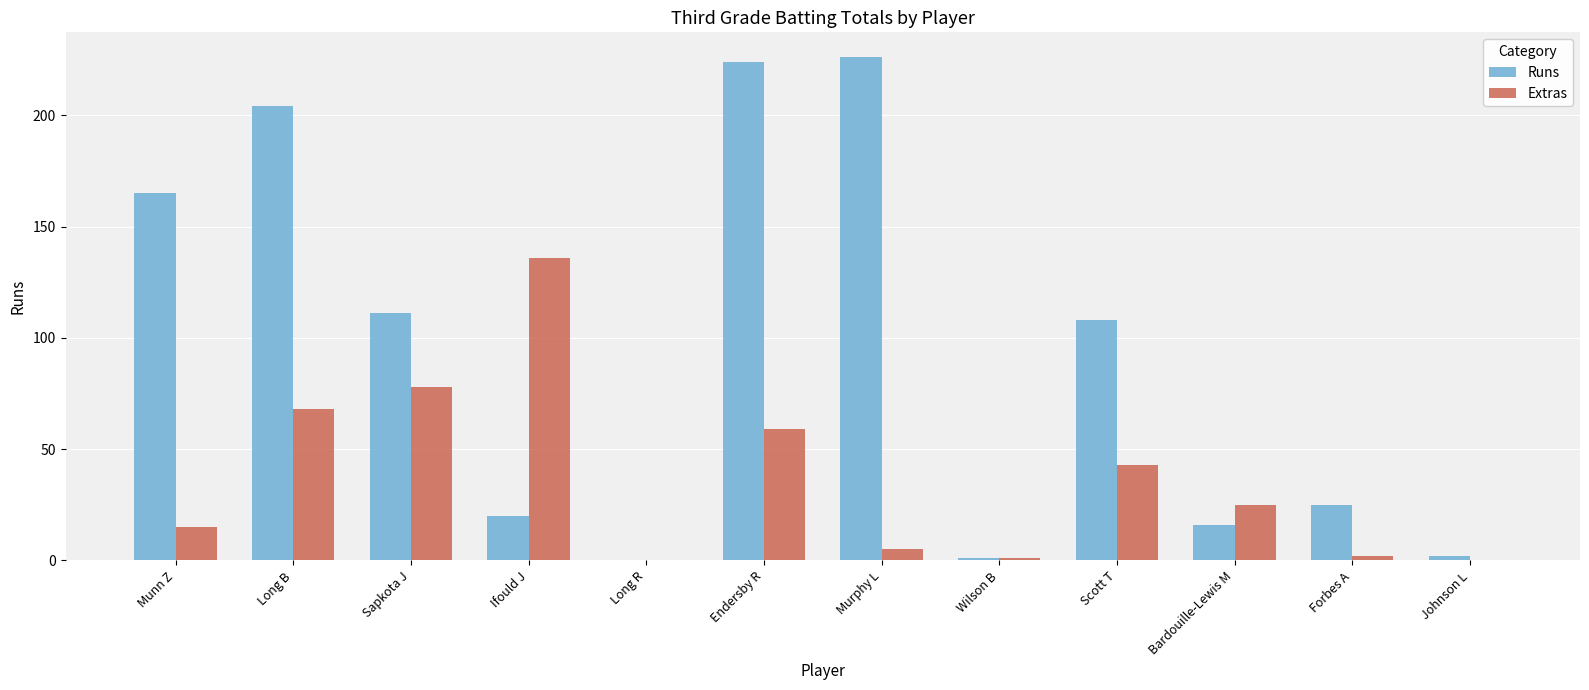

What are all the series names shown in the legend?

Runs, Extras